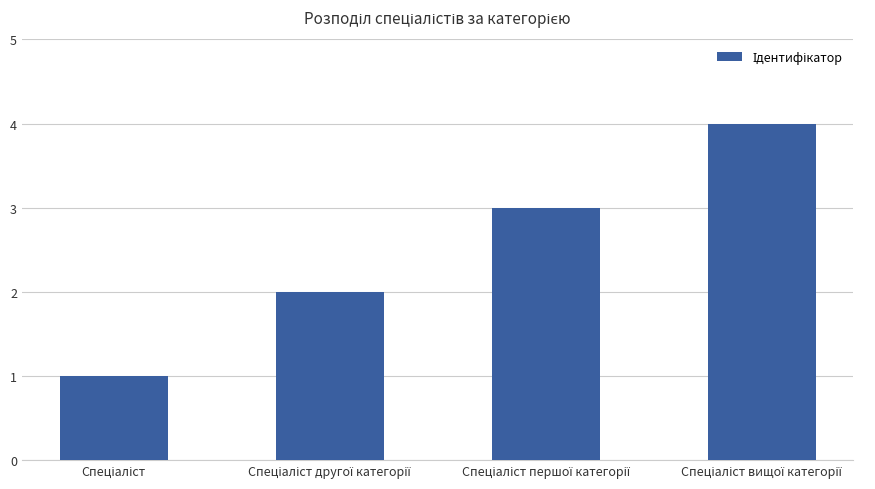

What is the sum of all values?

10